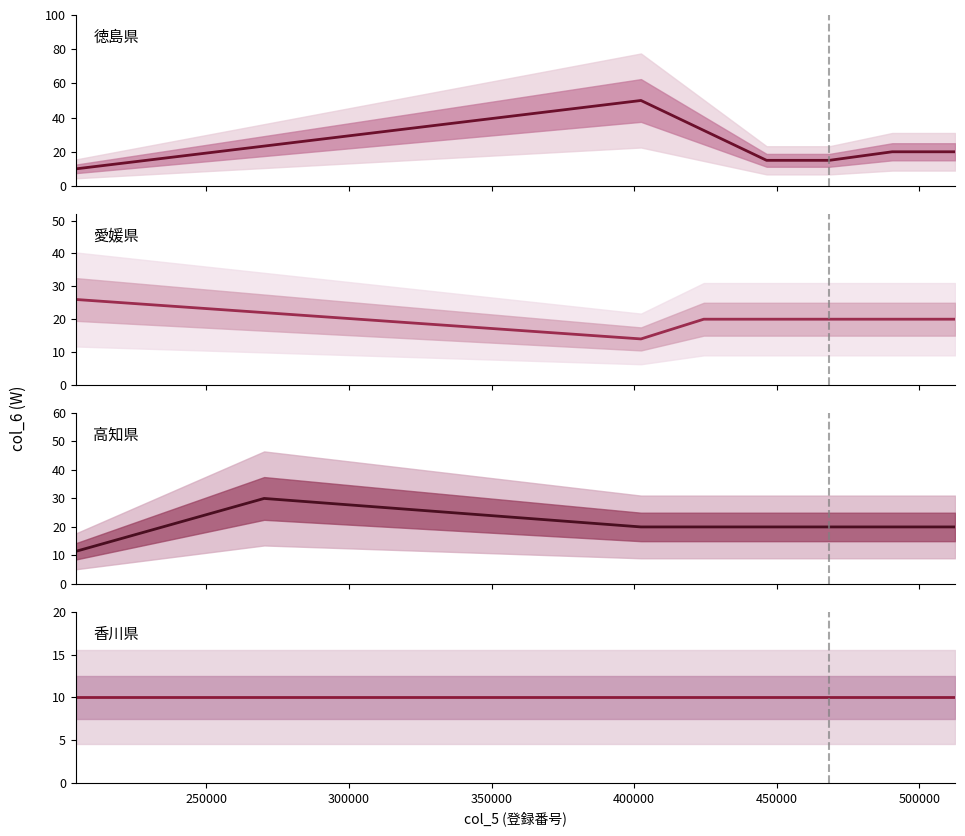

How many distinct data groups are displayed?

4